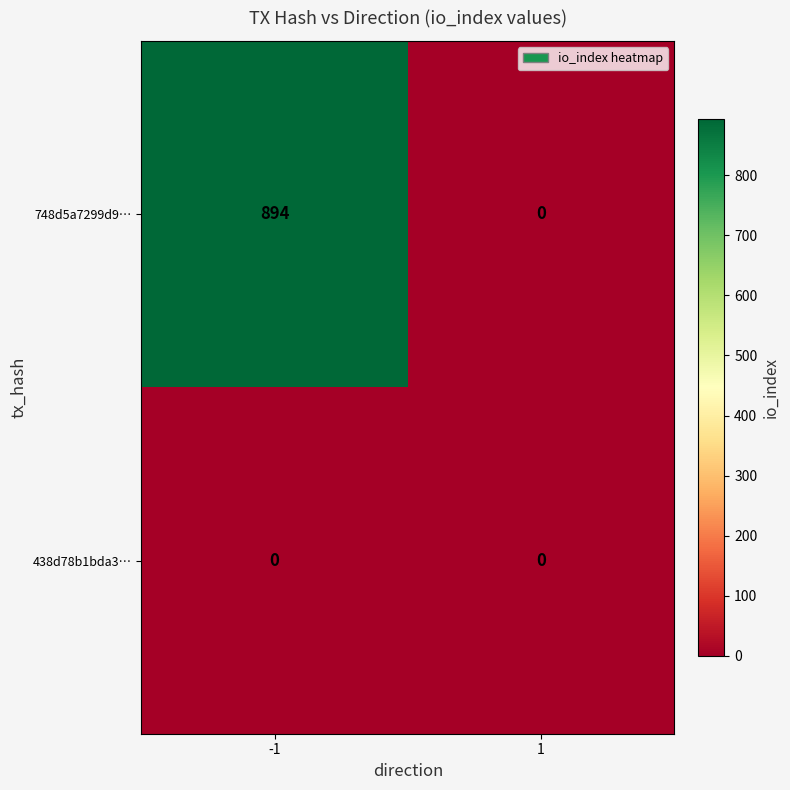

What is the maximum value shown in the chart?

894